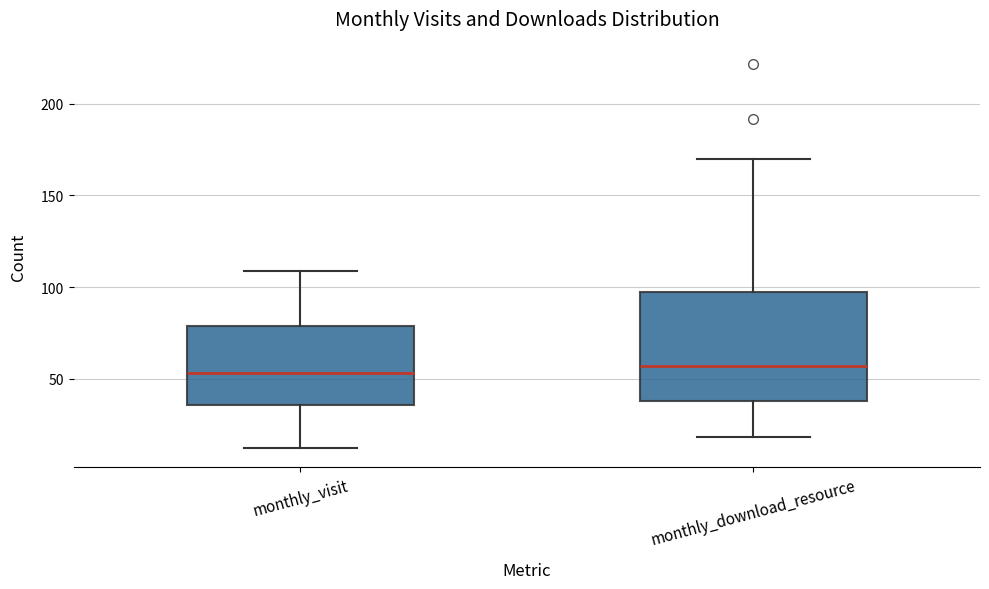

Reading left to right, read every box against the y-axis: the position of its median line, the range the box covers, and the ends of its whiskers. The values are not printed on the chart, so give them approximately, as read against the axis.

monthly_visit: median 55, box 35 to 80, whiskers 10 to 110
monthly_download_resource: median 55, box 40 to 100, whiskers 20 to 170